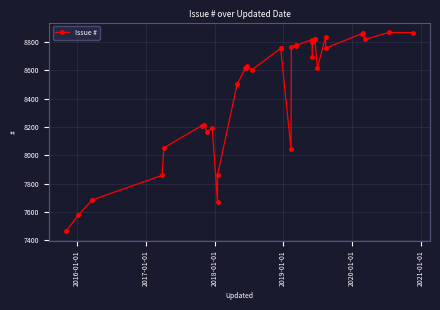

True or false: the data shows 12730 at 34.

False